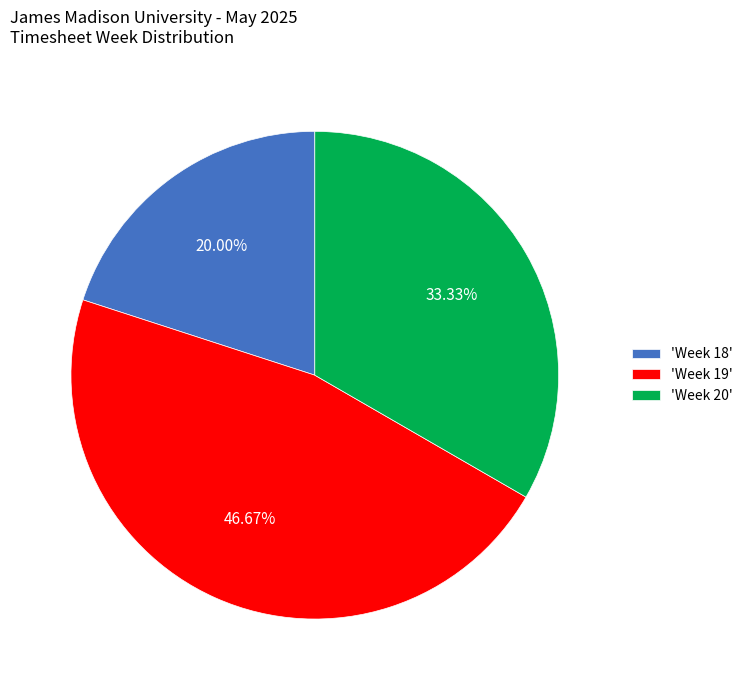

Approximately how many times larger is the value at 'Week 19' compared to 'Week 20'?

1.4